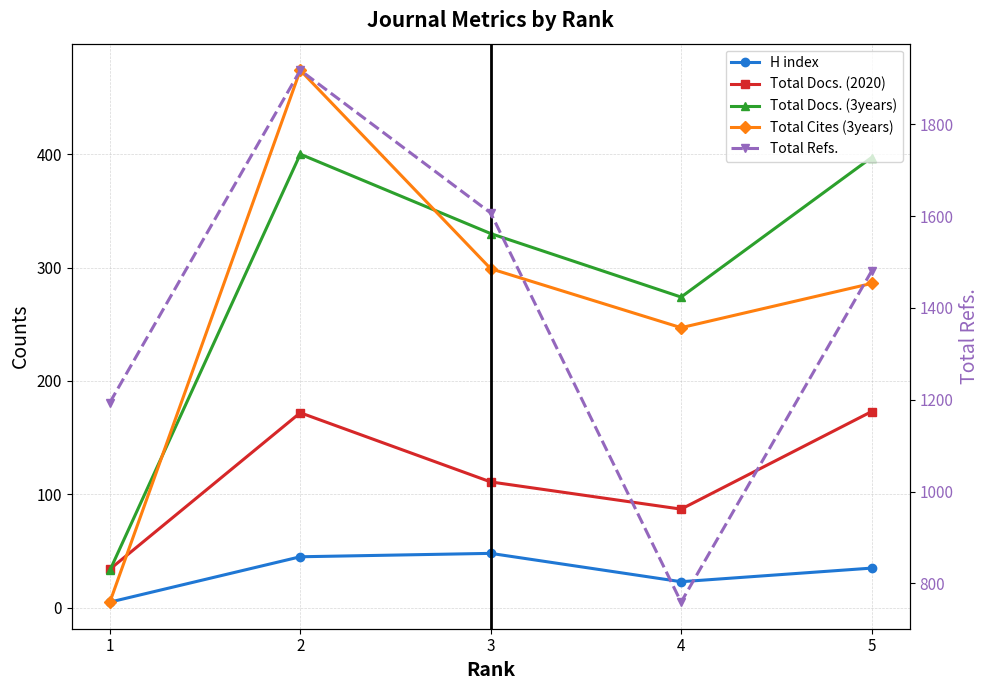

Where is Total Cites (3years) nearest to the value 239?

4